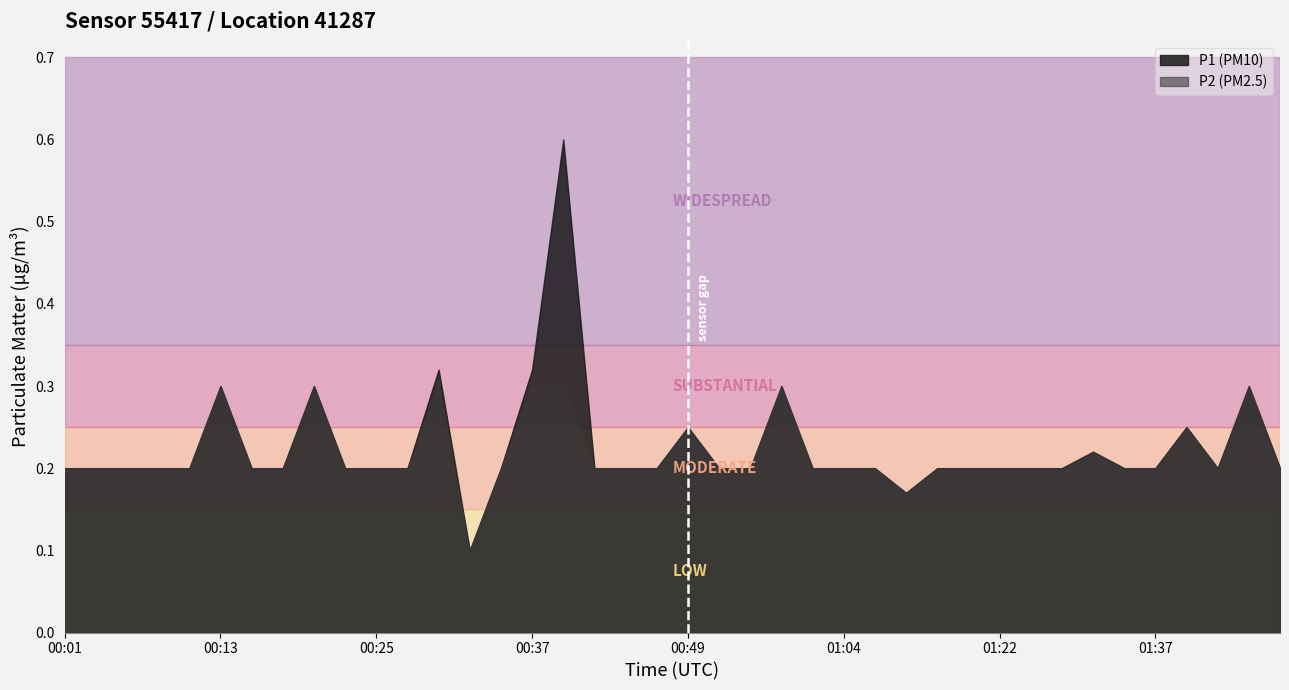

True or false: P2 has more than 0 interior local peaks.

True